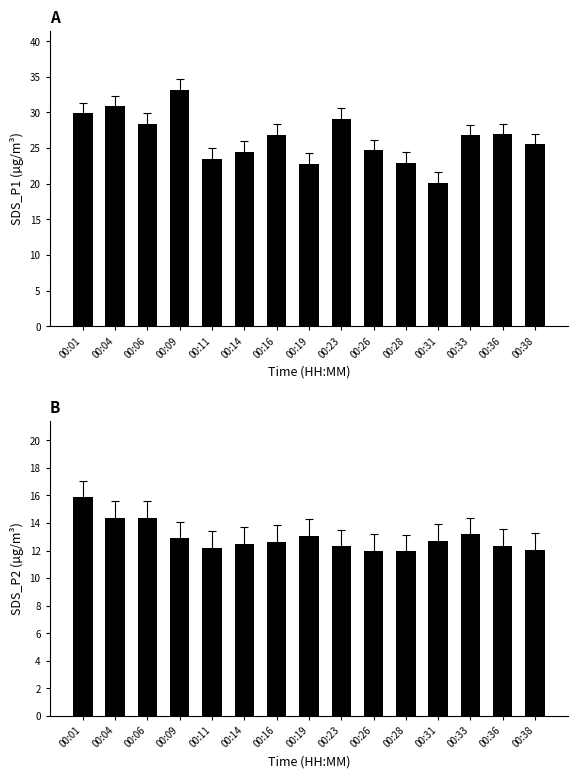

Which series has the largest total across all categories?

SDS_P1